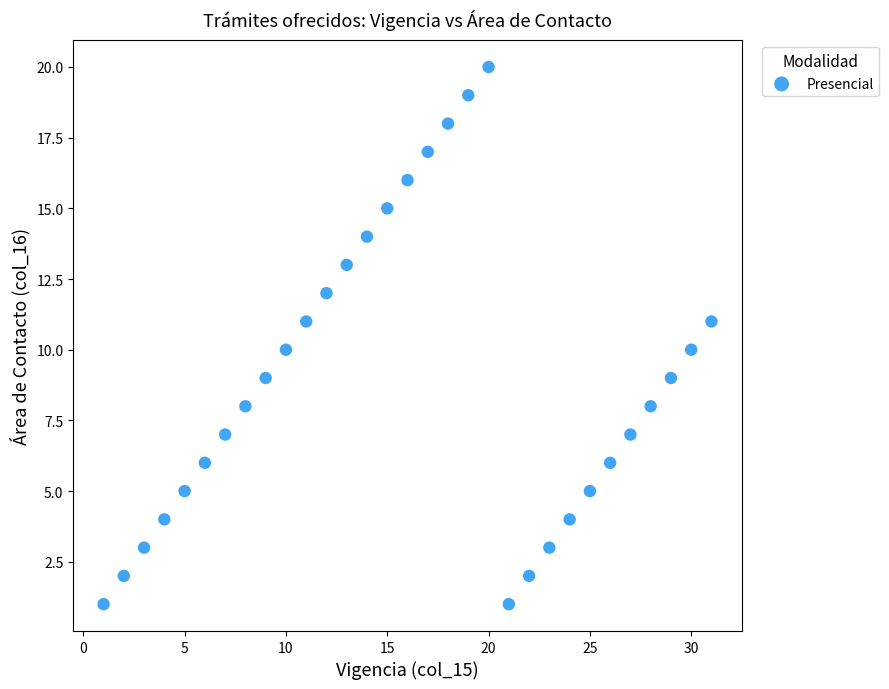

What is the range of Y values (max minus min)?

19